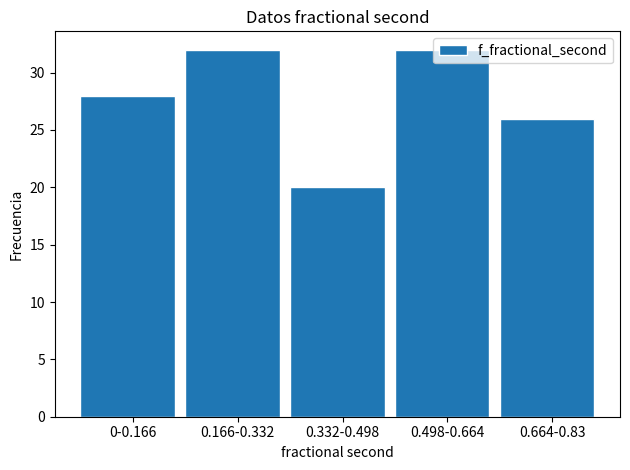

What is the maximum value shown in the chart?

32